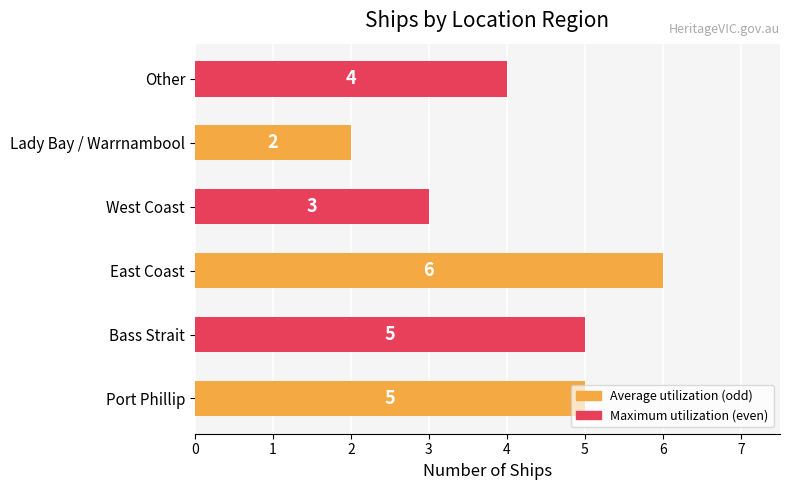

How many values are between 3 and 5?

4